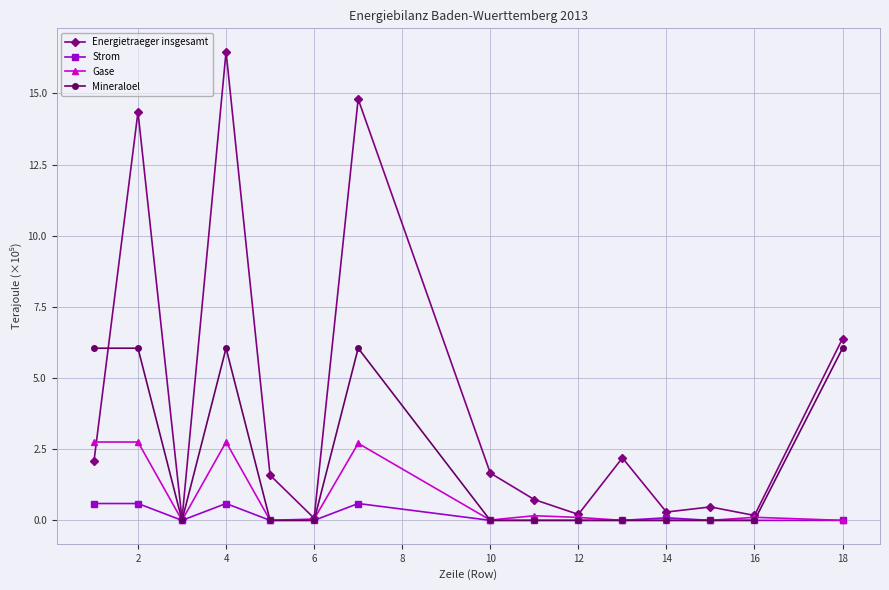

At how many categories does at least one series exceed 8?

3